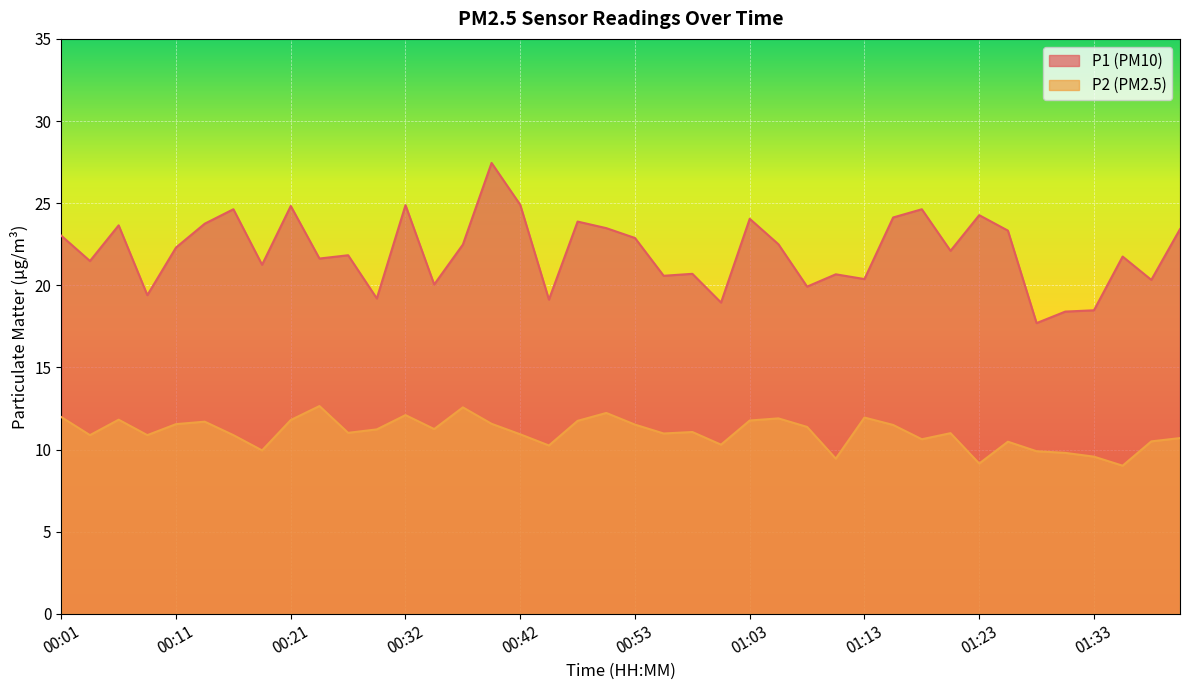

Where is the first local maximum for P2?

00:06